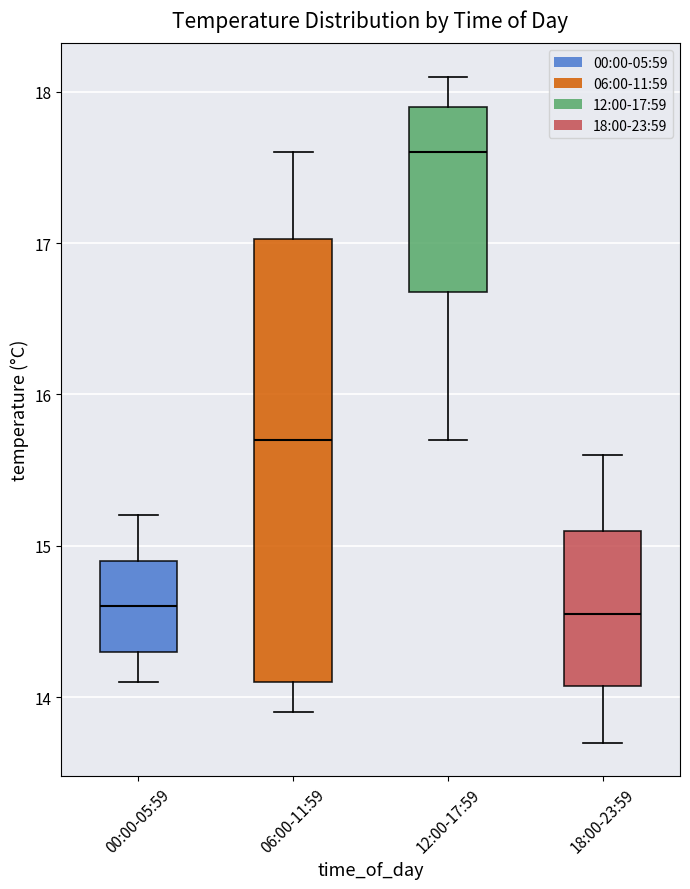

Reading left to right, transcribe this box plot: for each box, give where its median line is, the range the box spans, and where its two whiskers end, as read against the y-axis. The values are not printed on the chart, so give them approximately, as read against the axis.

00:00-05:59: median 14.6, box 14.3 to 14.9, whiskers 14.1 to 15.2
06:00-11:59: median 15.7, box 14.1 to 17.0, whiskers 13.9 to 17.6
12:00-17:59: median 17.6, box 16.7 to 17.9, whiskers 15.7 to 18.1
18:00-23:59: median 14.6, box 14.1 to 15.1, whiskers 13.7 to 15.6